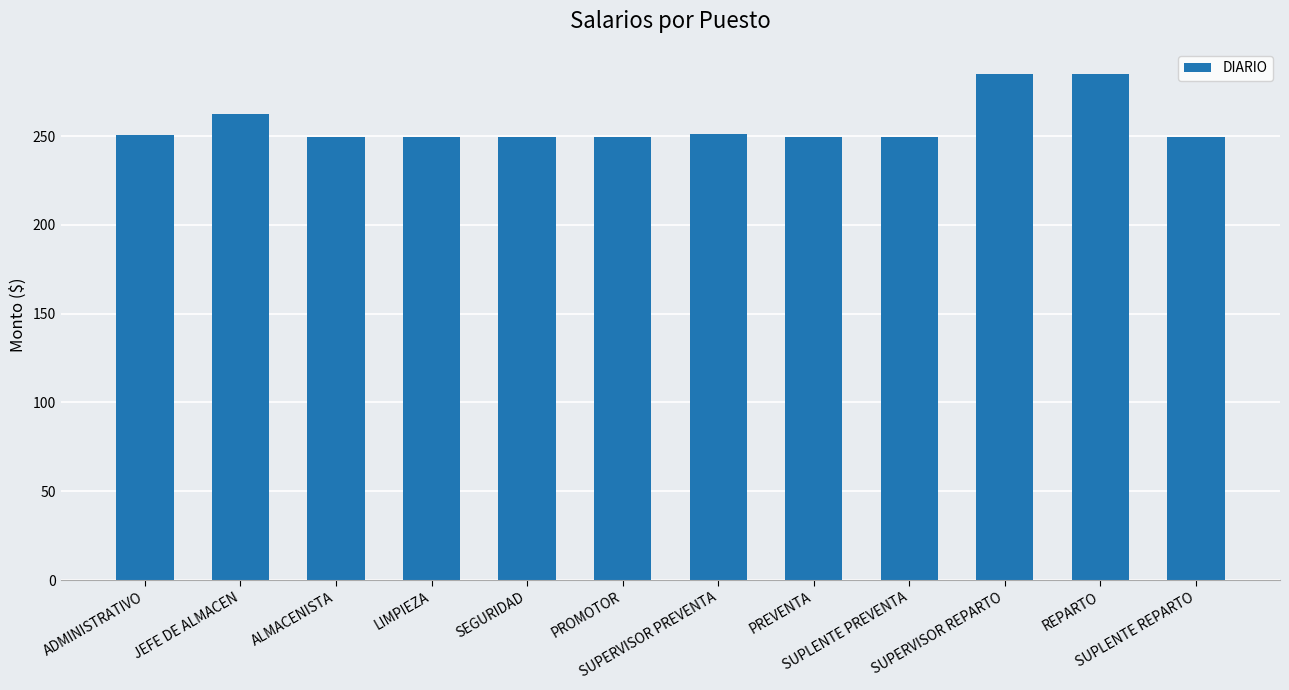

What is the approximate value at PREVENTA?

249.2